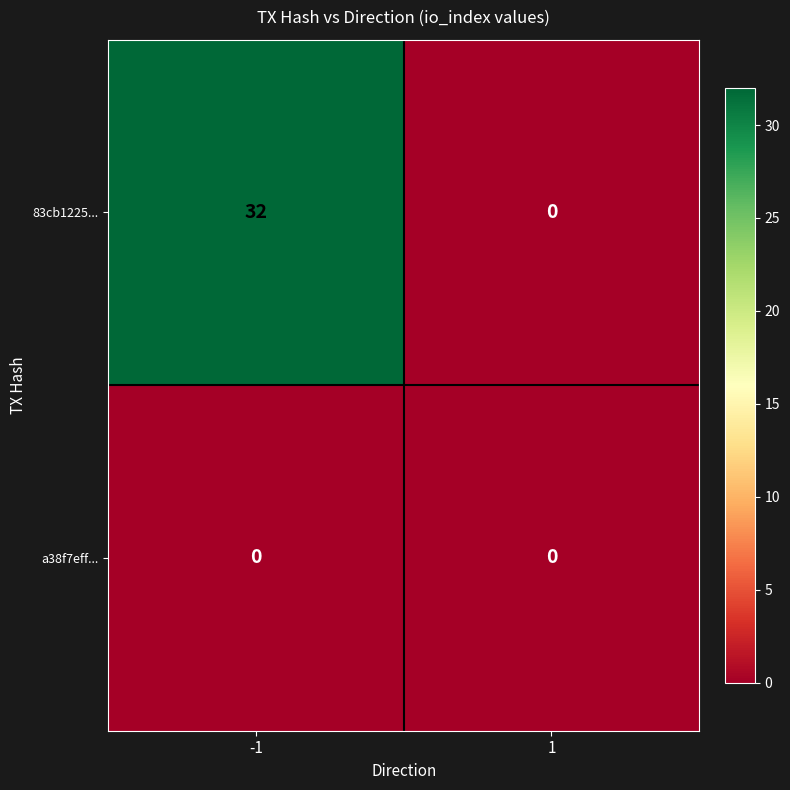

Which series has the largest total across all categories?

83cb1225...